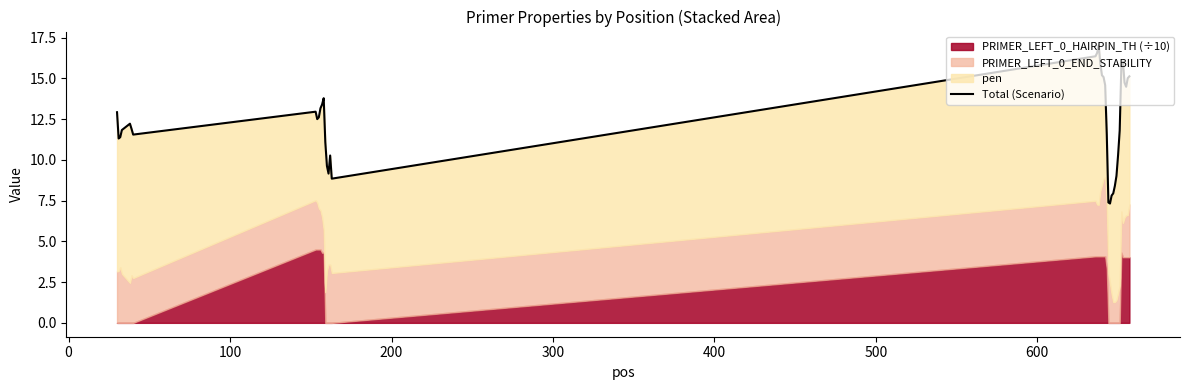

The value at 10 is 7.0. True or false?

False